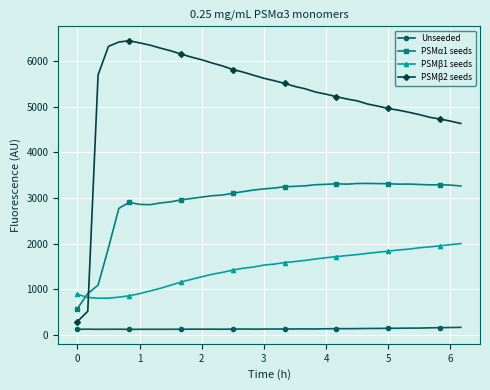

True or false: PSMα1 seeds has more than 2 interior local peaks.

True